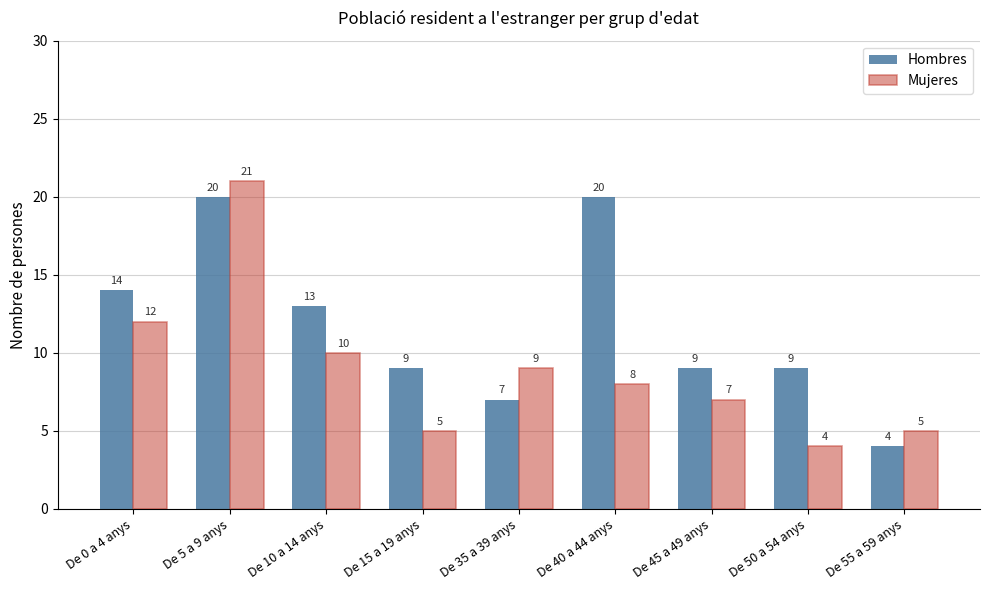

Reading left to right, list all the values displayed in this chart.

Hombres: 14	20	13	9	7	20	9	9	4
Mujeres: 12	21	10	5	9	8	7	4	5